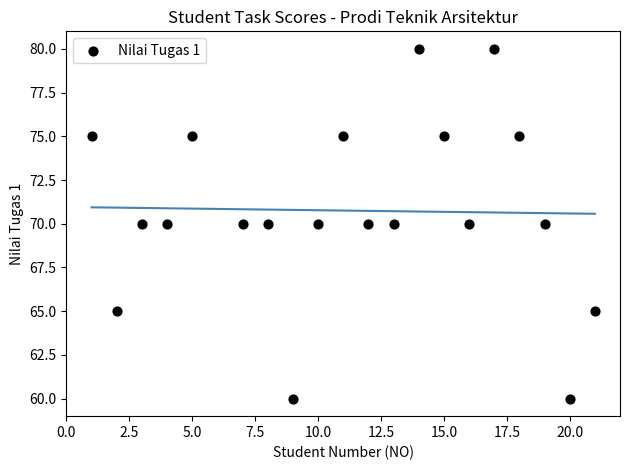

What is the range of Y values (max minus min)?

20